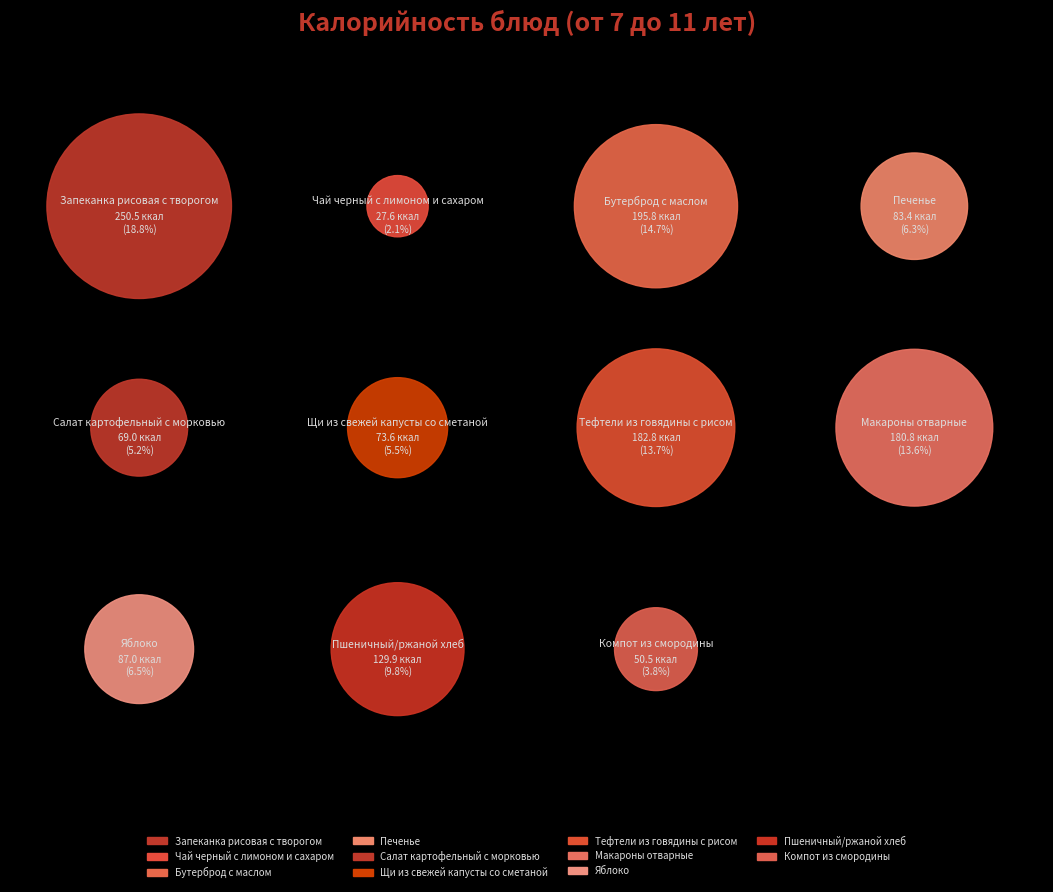

Approximately how many times larger is the value at Щи из свежей капусты со сметаной compared to Пшеничный/ржаной хлеб?

0.6